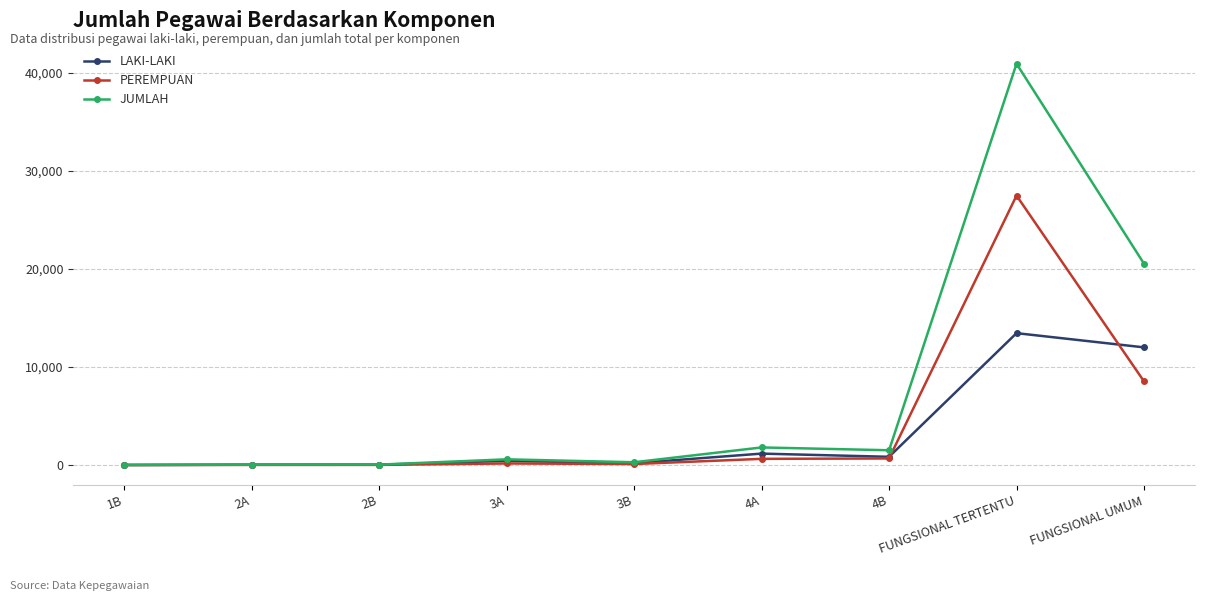

At which category does the chart reach its peak across all series?

FUNGSIONAL TERTENTU